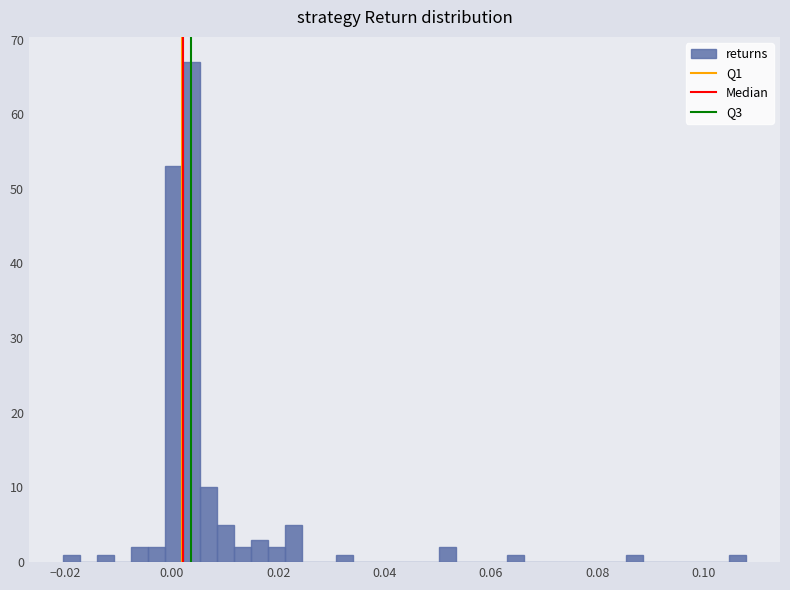

Read against the x-axis, roughly where is the centre of the tallest bar?

0.004